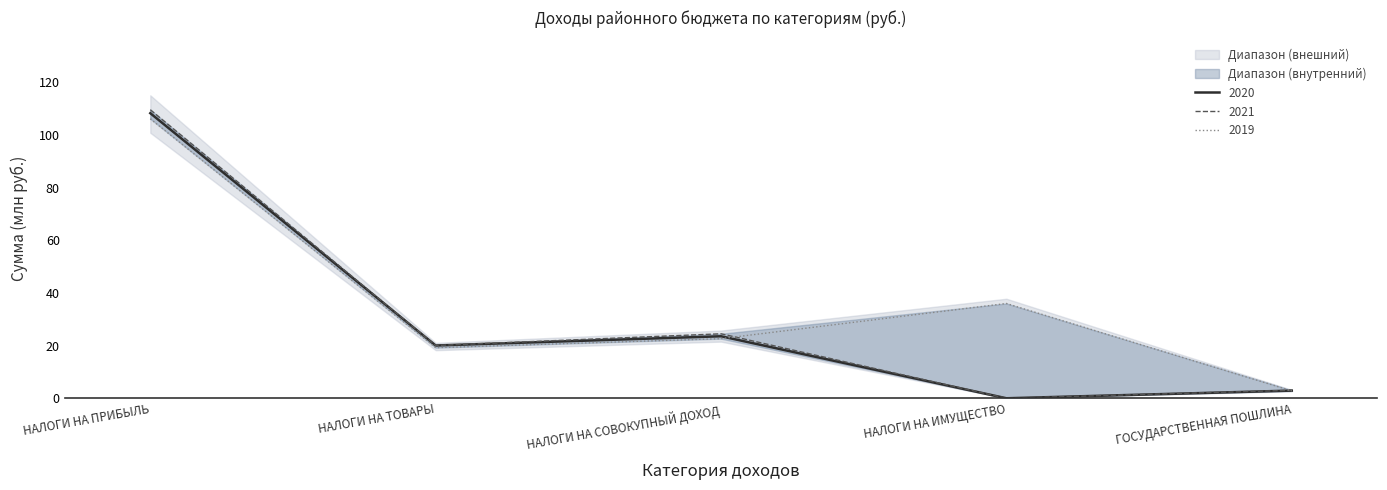

Where is the first local maximum for 2019?

НАЛОГИ НА ИМУЩЕСТВО